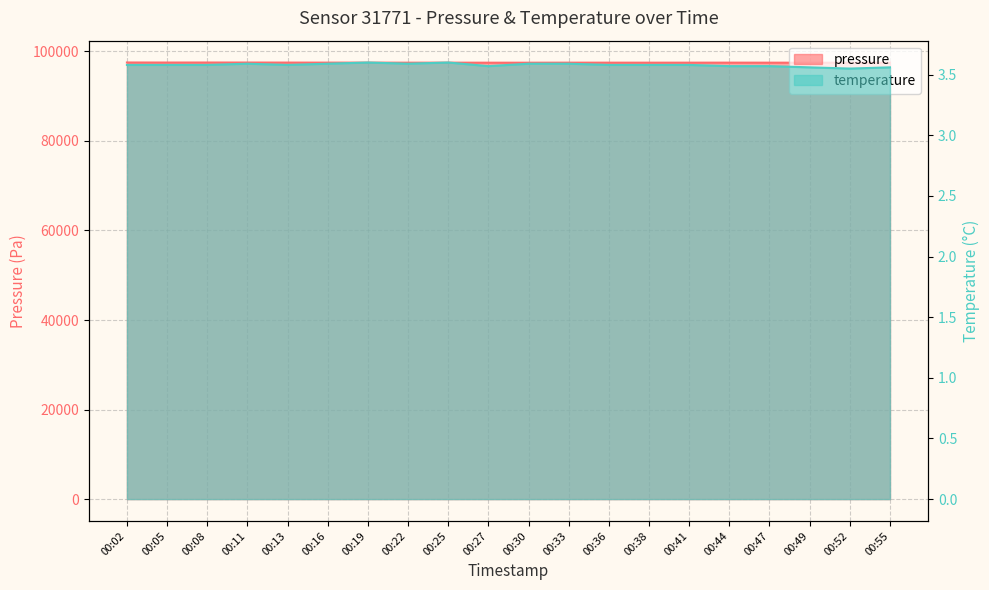

Which series has the largest range (max minus min)?

pressure